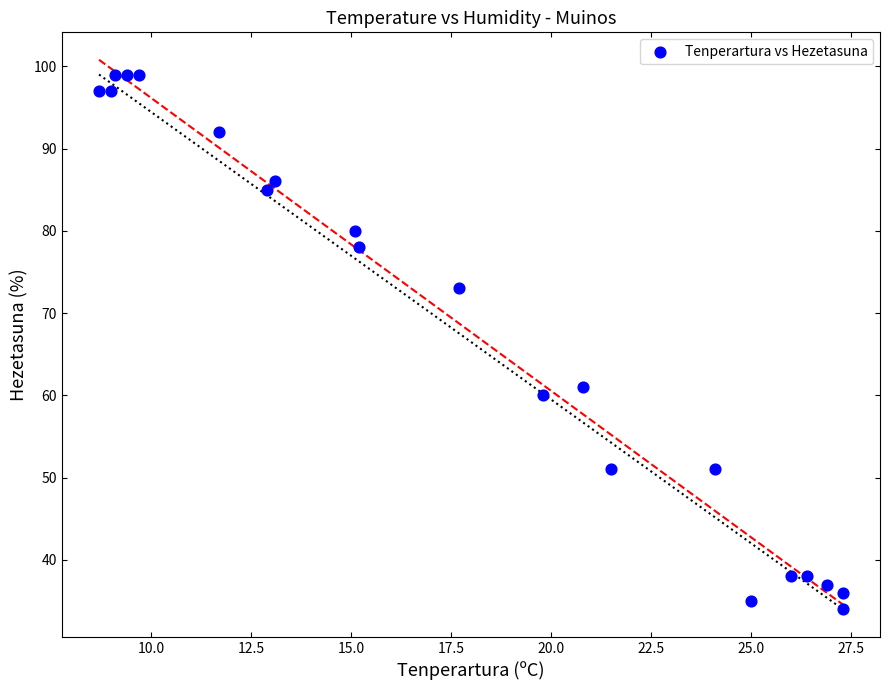

What Y value in the scatter plot is closest to 66?

61